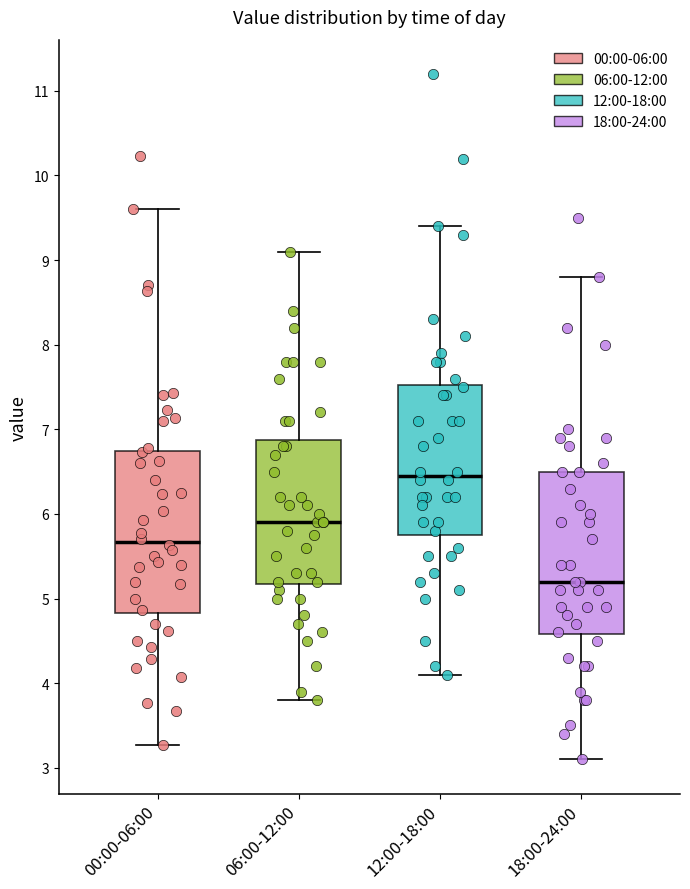

Where does the lower whisker of the box for 06:00-12:00 end on the y-axis? The values are not printed on the chart, so give them approximately, as read against the axis.

3.8